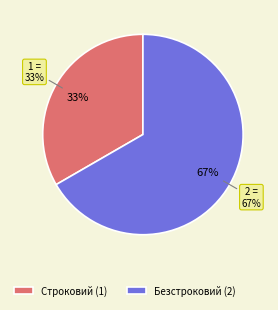

How many slices are in this pie chart?

2